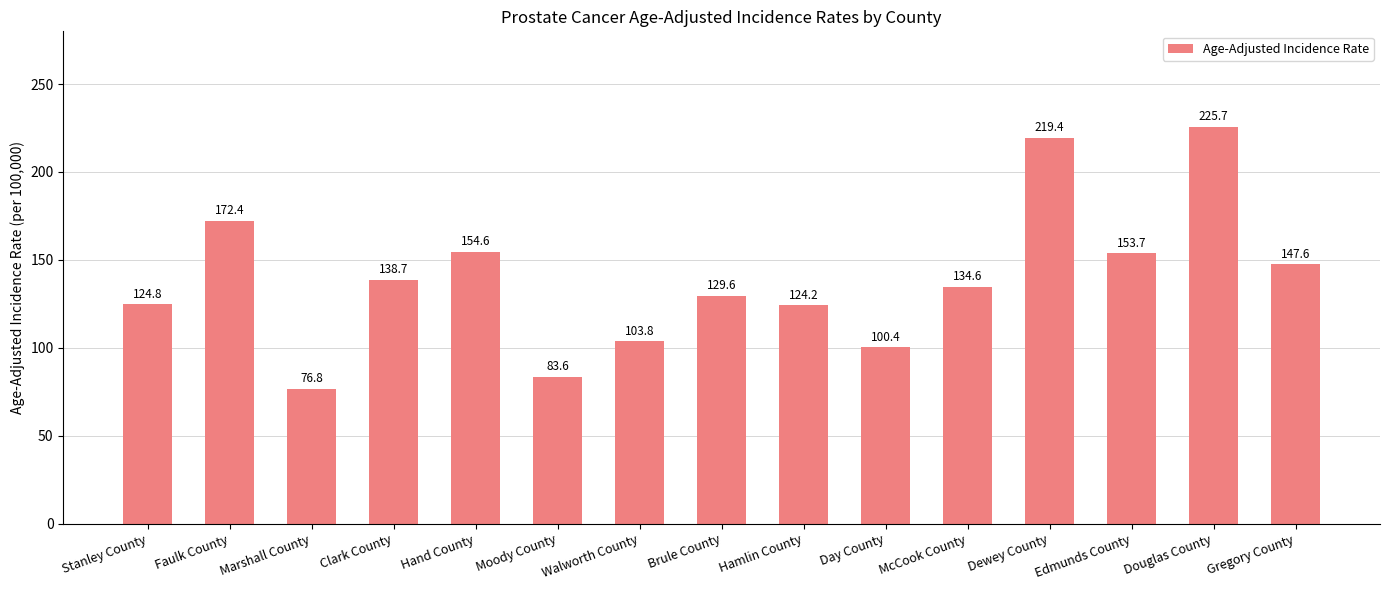

The chart shows a value of 222.9 at Hand County. True or false?

False